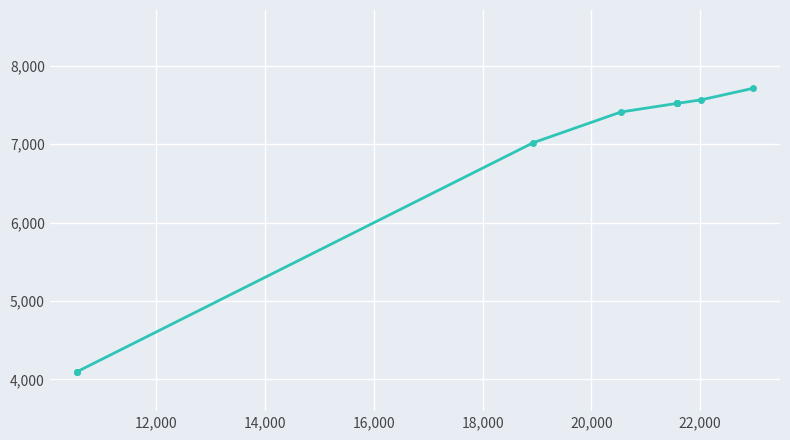

What is the value of the 10th point from the left?

7711